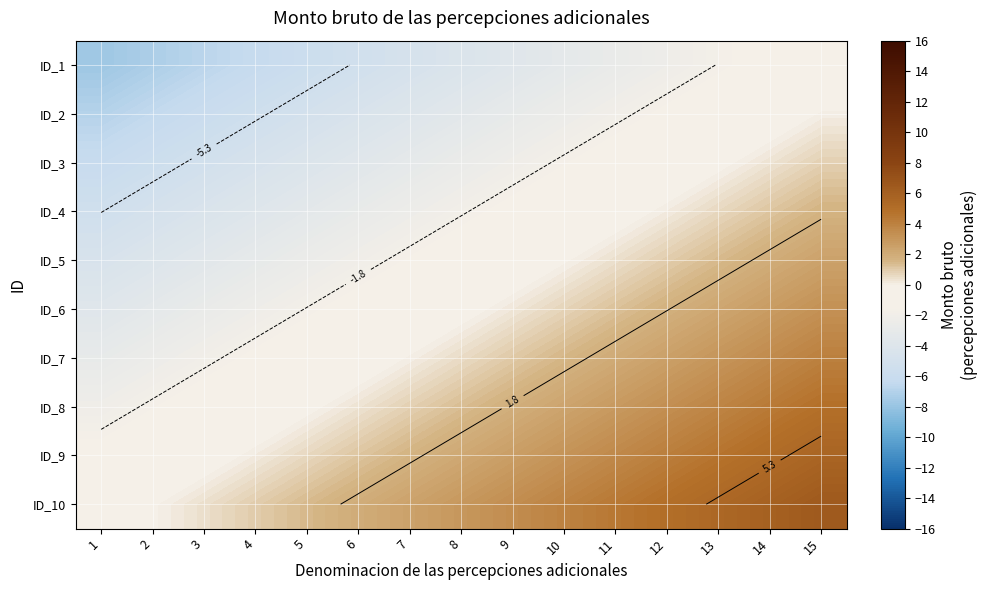

How many values in the ID_5 series are below -1?

8